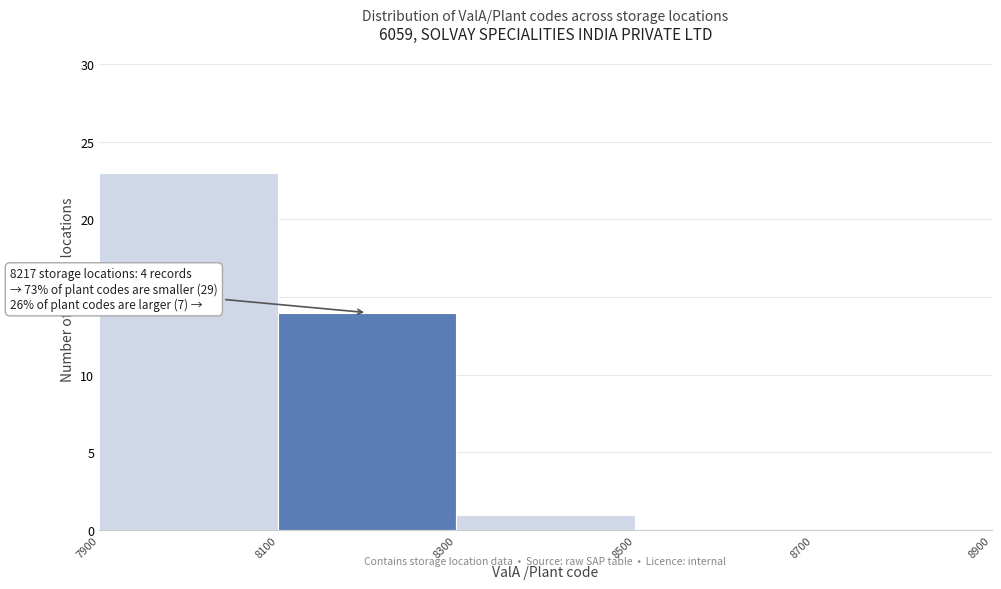

Which range on the x-axis has the tallest bar?

7900 to 8100